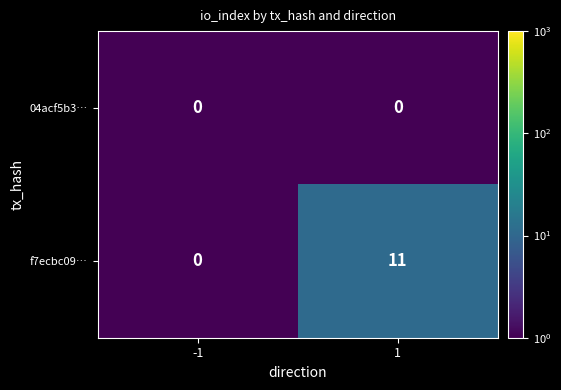

True or false: f7ecbc09… has a value of 11 at 1.

True